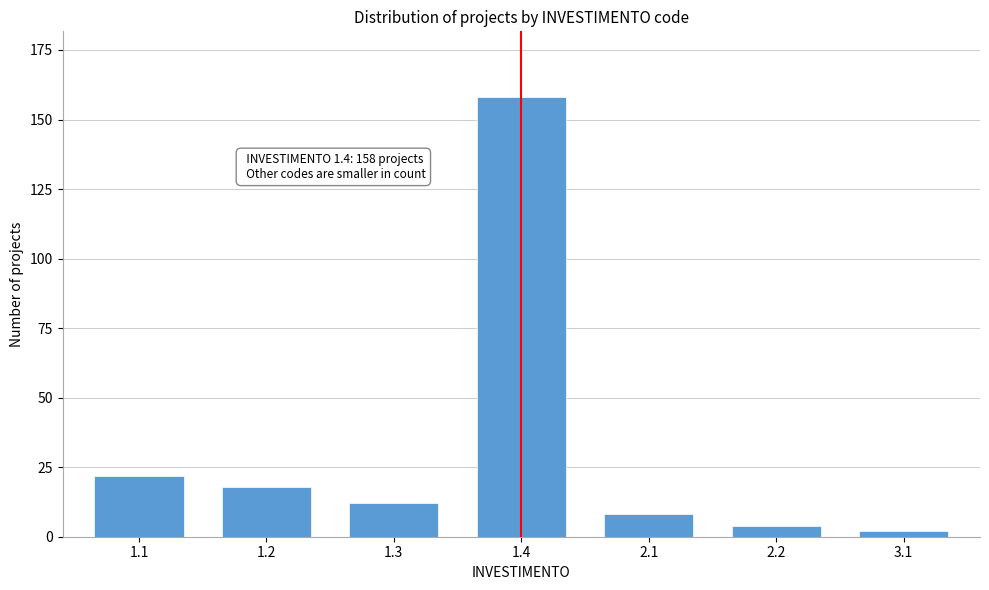

Reading right to left, transcribe all the data shown in this chart.

3.1=2	2.2=4	2.1=8	1.4=158	1.3=12	1.2=18	1.1=22